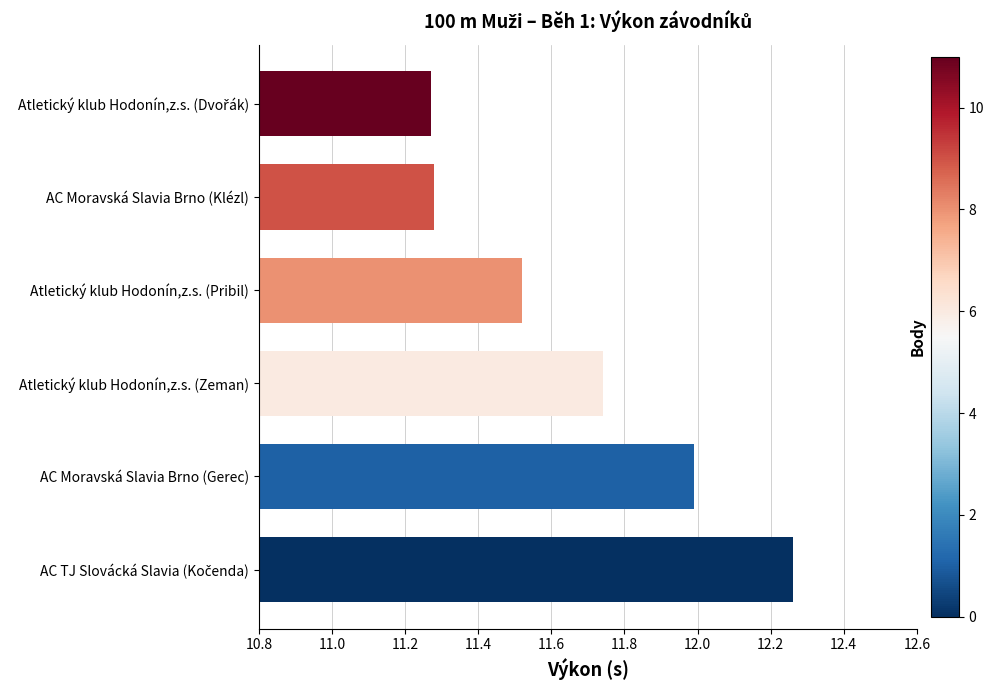

The chart shows a value of 17.4 at Atletický klub Hodonín,z.s. (Pribil). True or false?

False